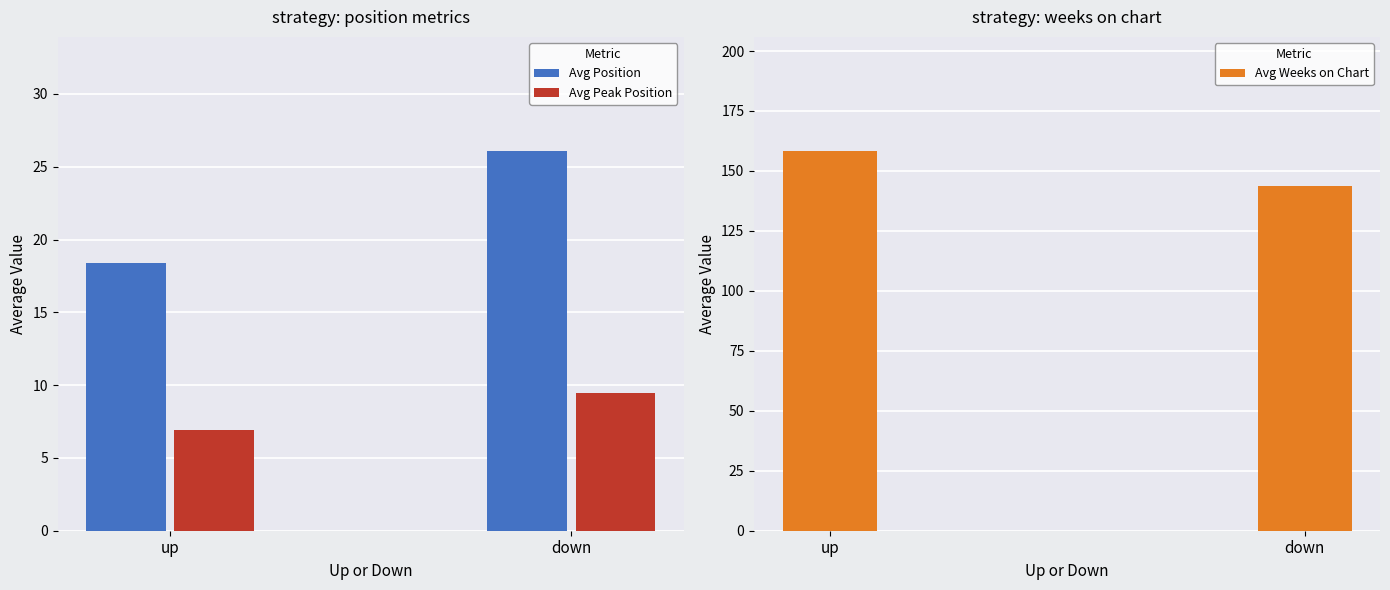

The Avg Weeks on Chart series shows 92.6 at down. True or false?

False